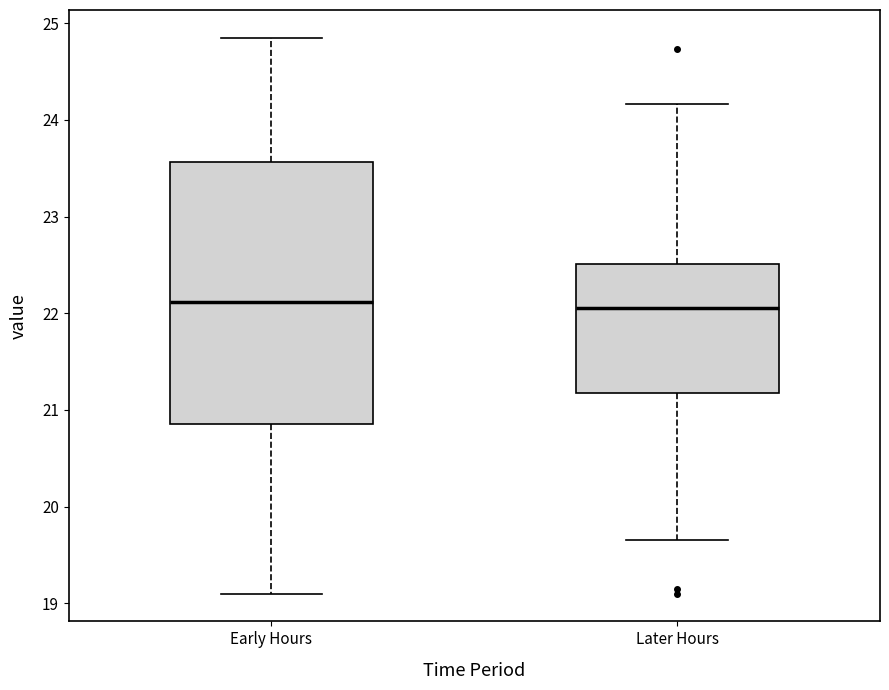

Where does the median line of the box for Early Hours sit on the y-axis? The values are not printed on the chart, so give them approximately, as read against the axis.

22.1